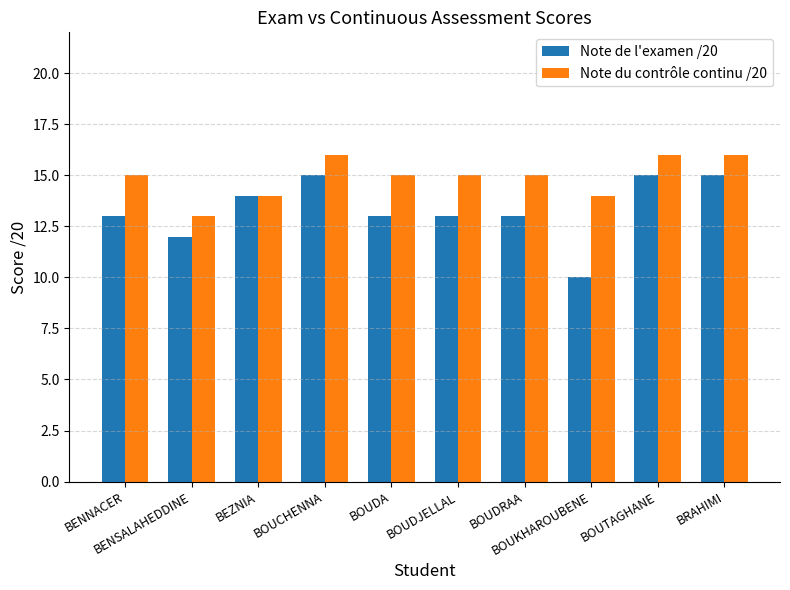

Reading right to left, what are all the values shown in this chart?

Note de l'examen /20: 15	15	10	13	13	13	15	14	12	13
Note du contrôle continu /20: 16	16	14	15	15	15	16	14	13	15